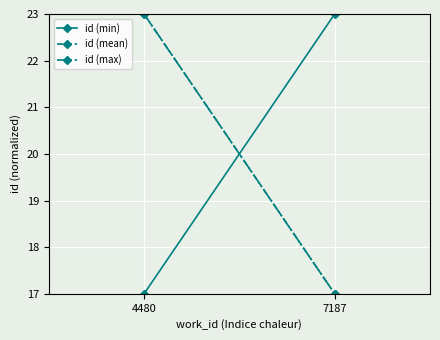

Between 4480 and 7187, which series saw the biggest shift?

id (min)